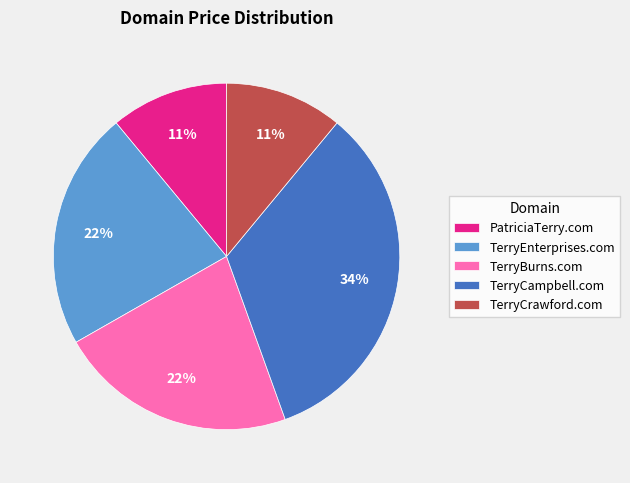

Which category has the biggest portion of the pie?

TerryCampbell.com